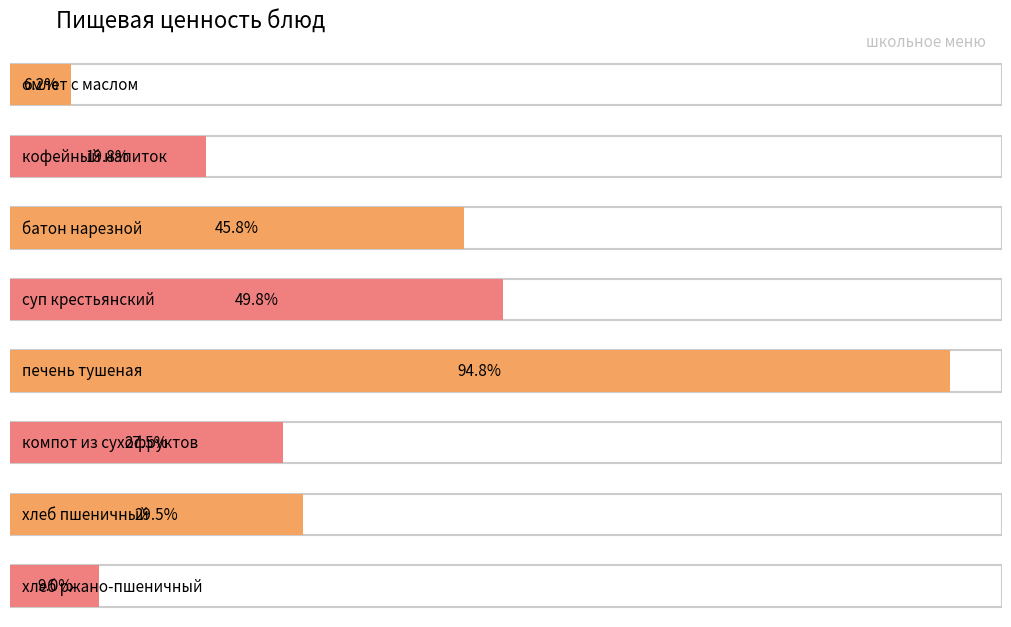

What is the sum of all Углеводы values?

149.0